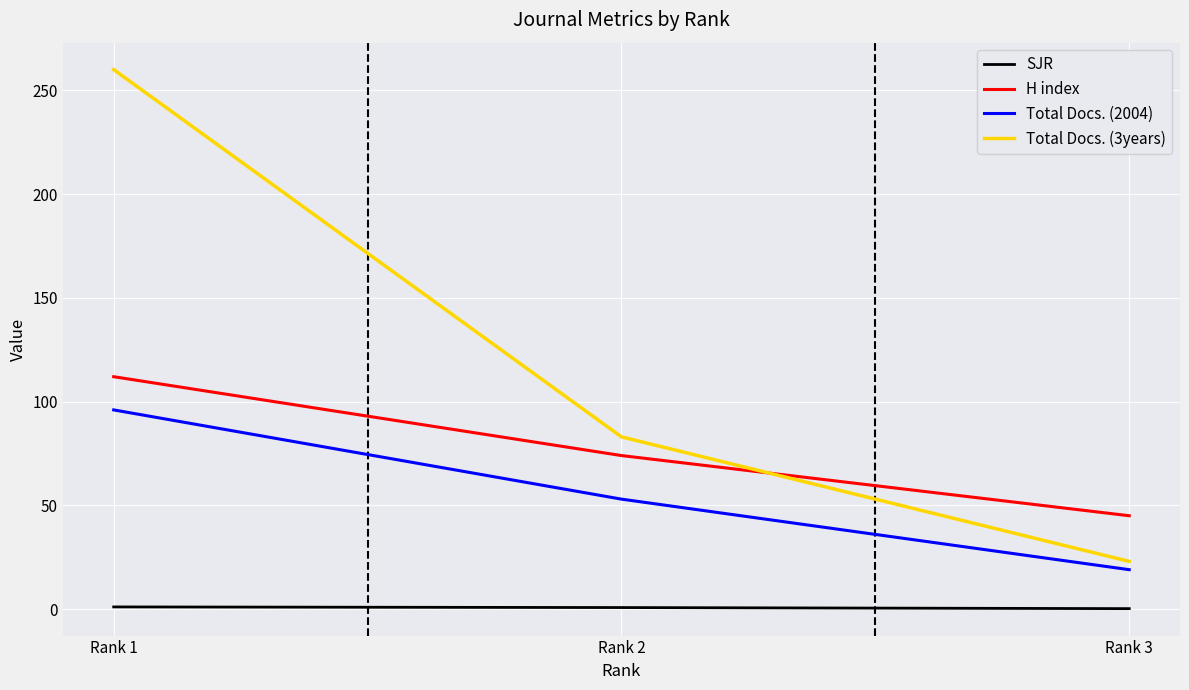

Rank the series by their average value, from lowest to highest.

SJR, Total Docs. (2004), H index, Total Docs. (3years)